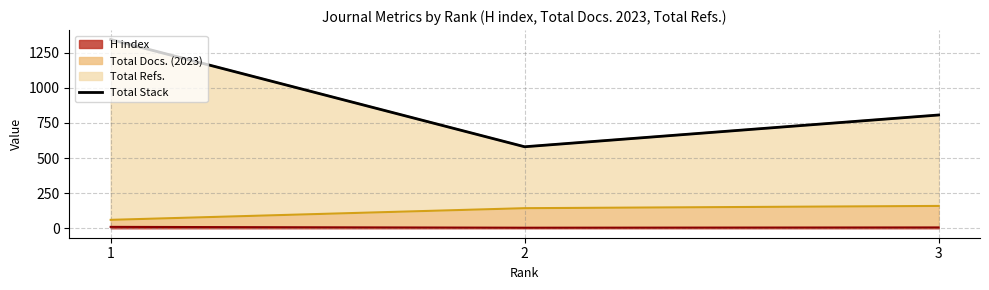

List the labels in order of value, smallest first.

2, 3, 1